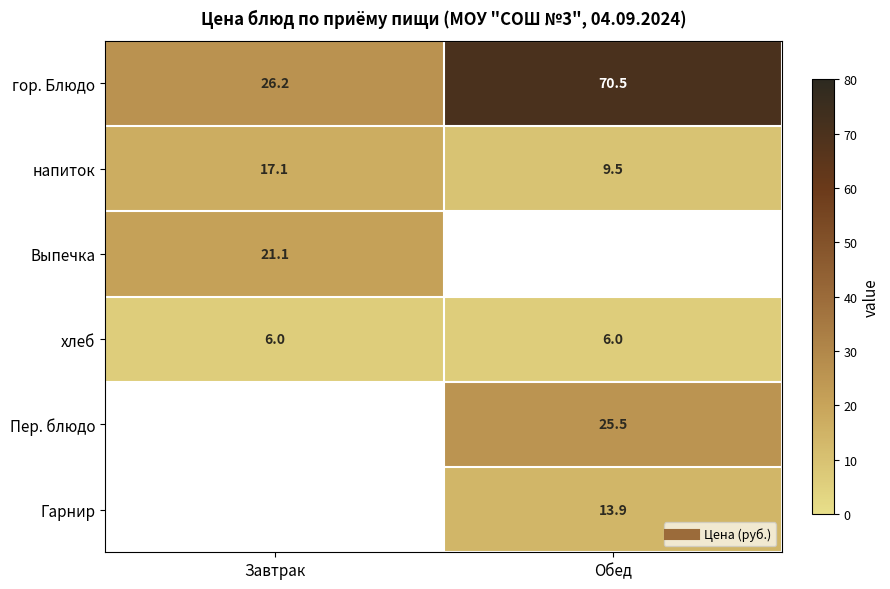

Which series has the widest spread of values?

гор. Блюдо